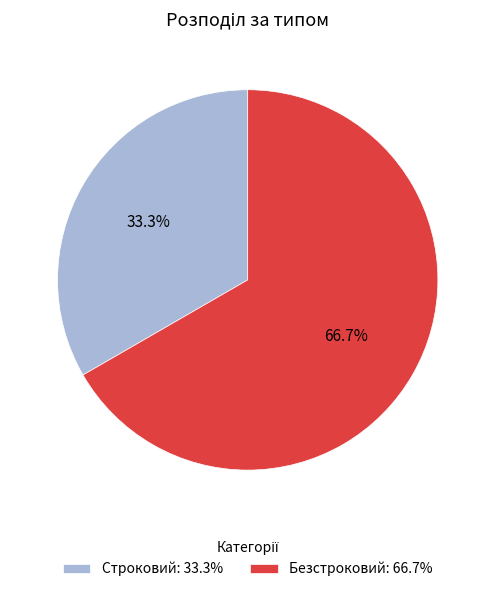

Combined, do Безстроковий and Строковий account for over 50%?

Yes